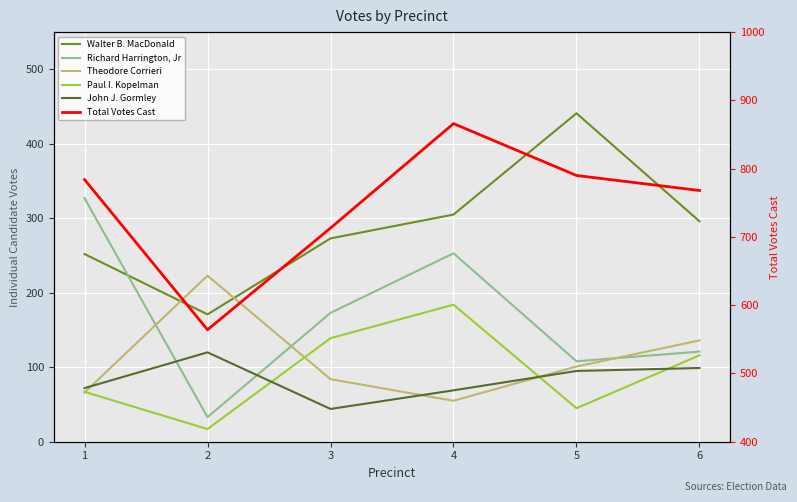

What are all the series names shown in the legend?

Walter B. MacDonald, Richard Harrington, Jr, Theodore Corrieri, Paul I. Kopelman, John J. Gormley, Total Votes Cast